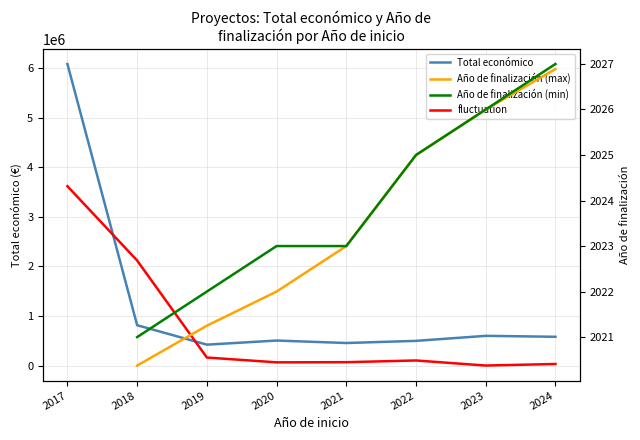

Is the value of Año de finalización (min) at 2020 greater than the value of Total económico at 2023?

No